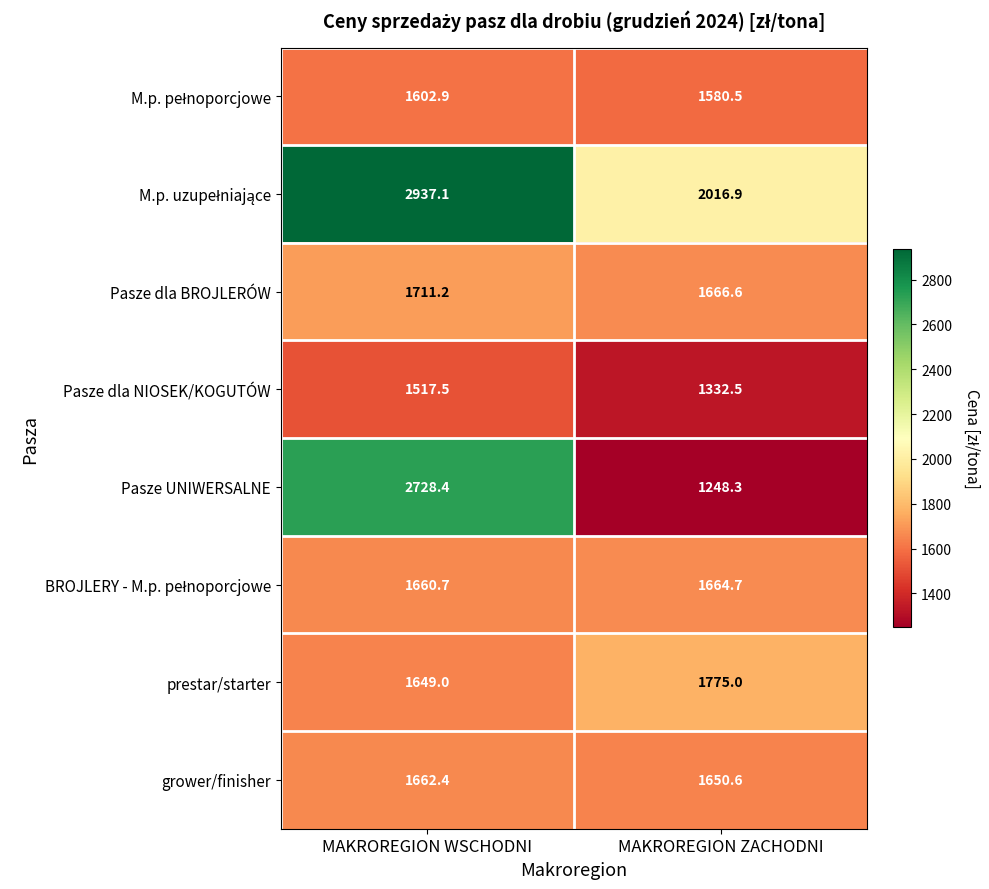

True or false: grower/finisher has a value of 1650.6 at MAKROREGION ZACHODNI.

True